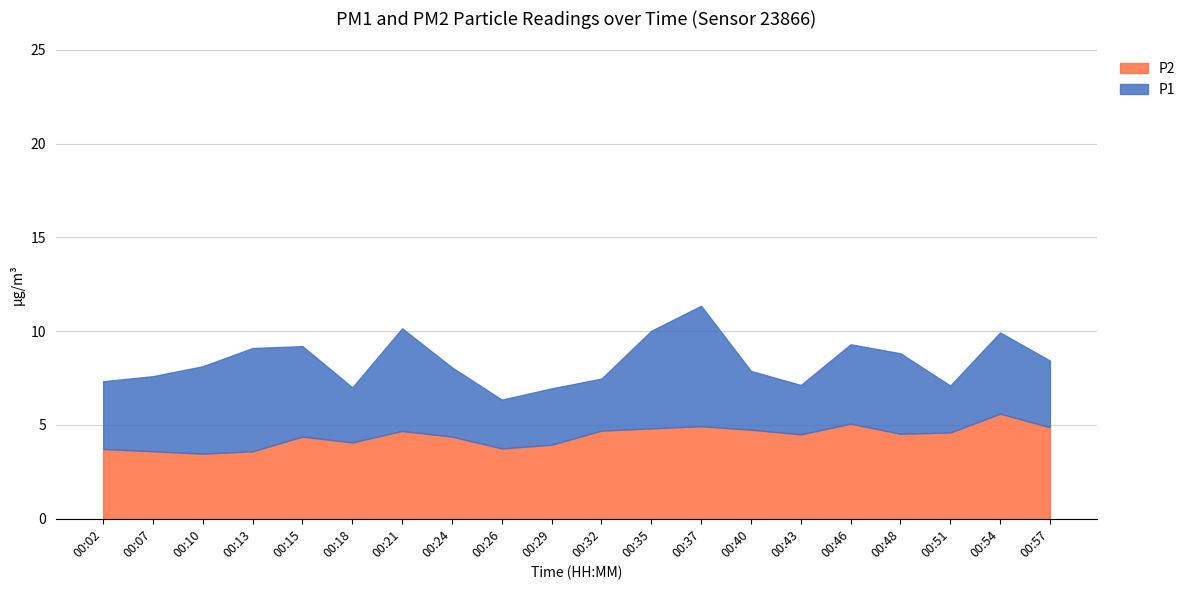

True or false: P1 and P2 intersect in this chart.

False